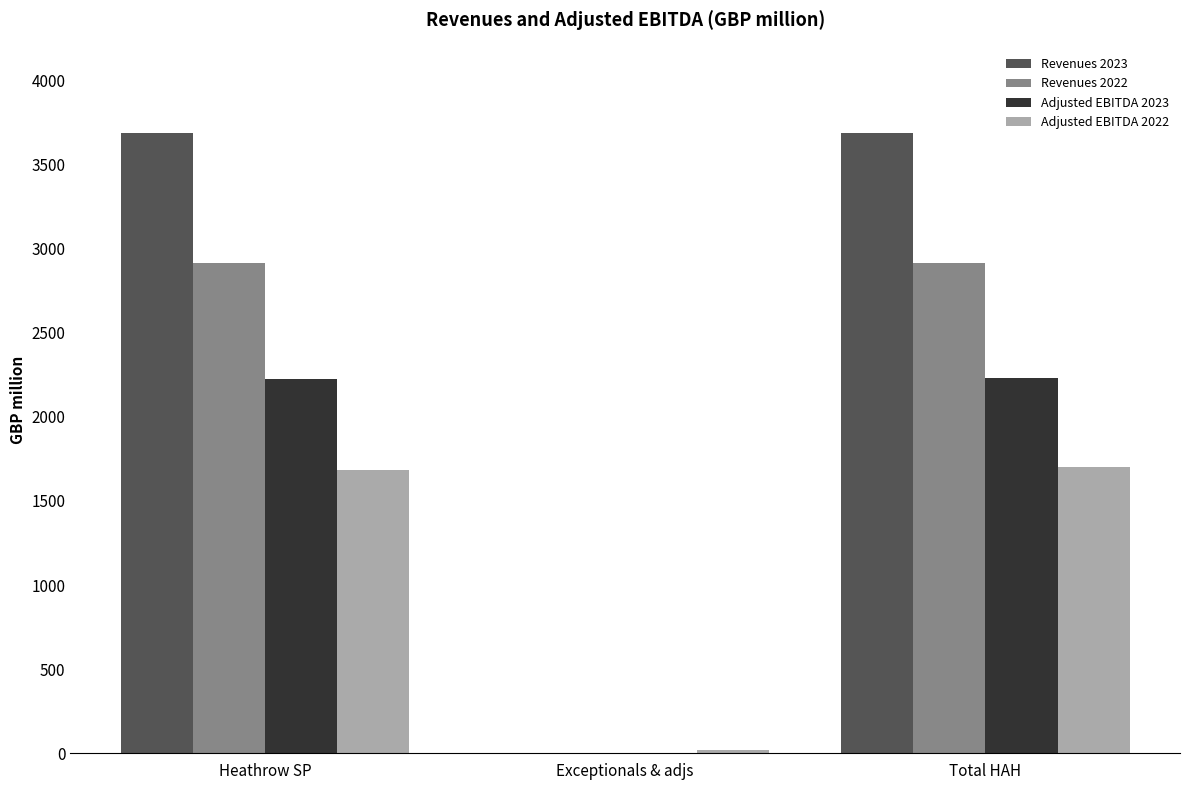

What is the sum of all Revenues 2022 values?

5826